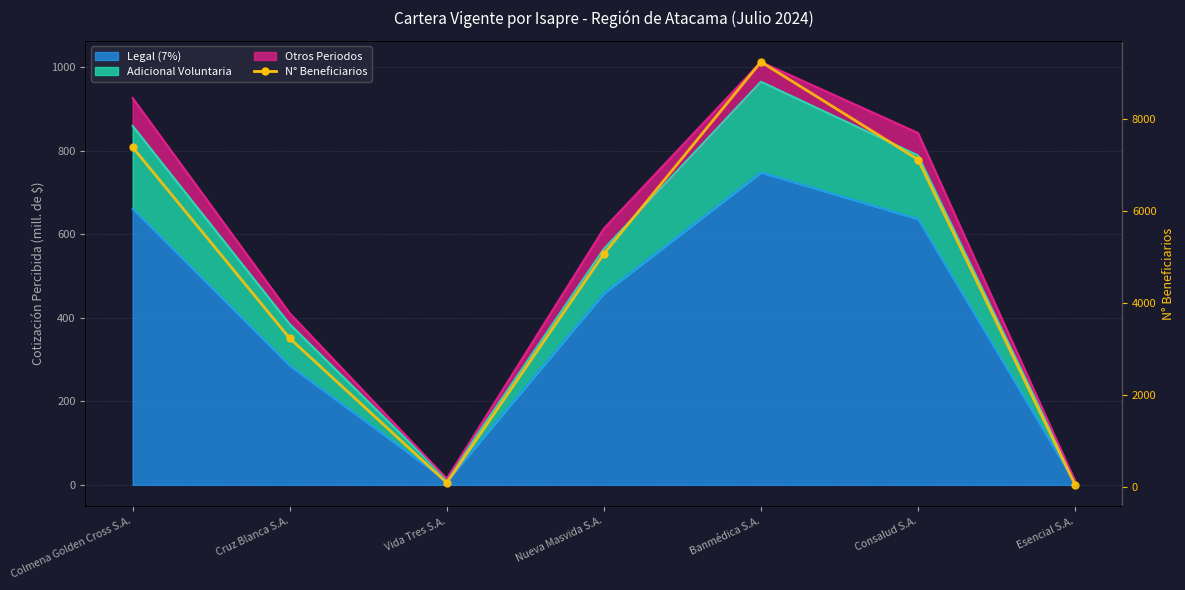

What is the smallest value displayed?

46